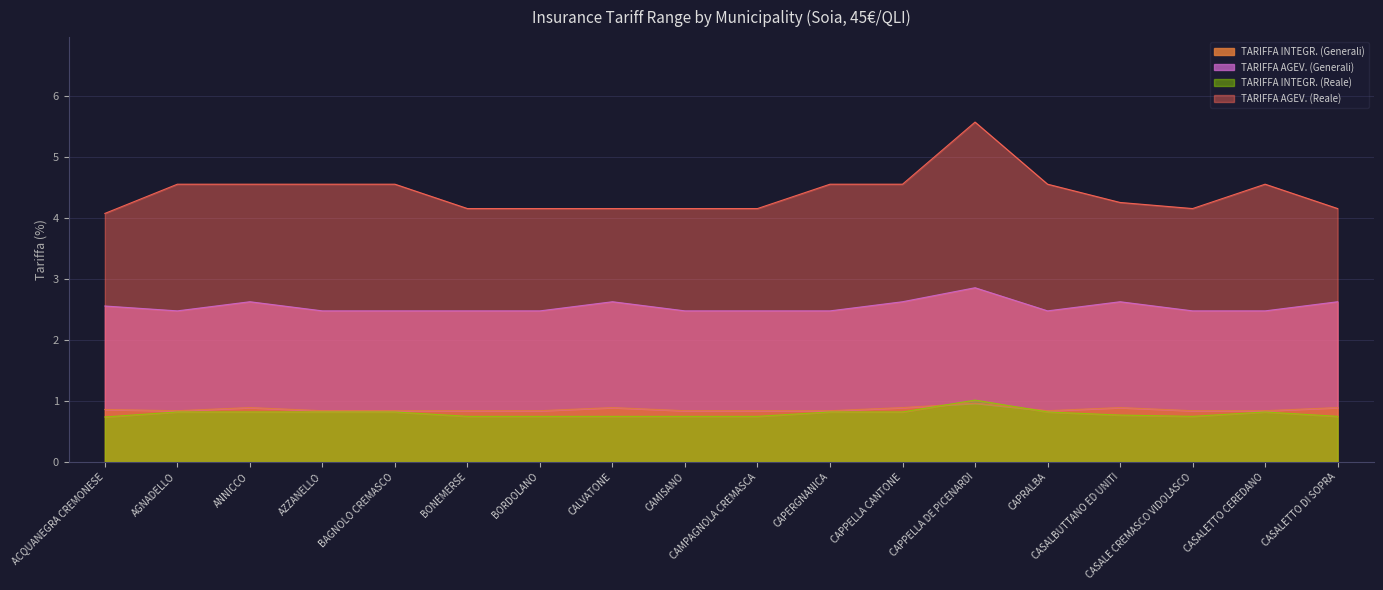

List the series in order of their peak value, lowest first.

TARIFFA INTEGR., TARIFFA REALE INTEGR., TARIFFA AGEV., TARIFFA REALE AGEV.